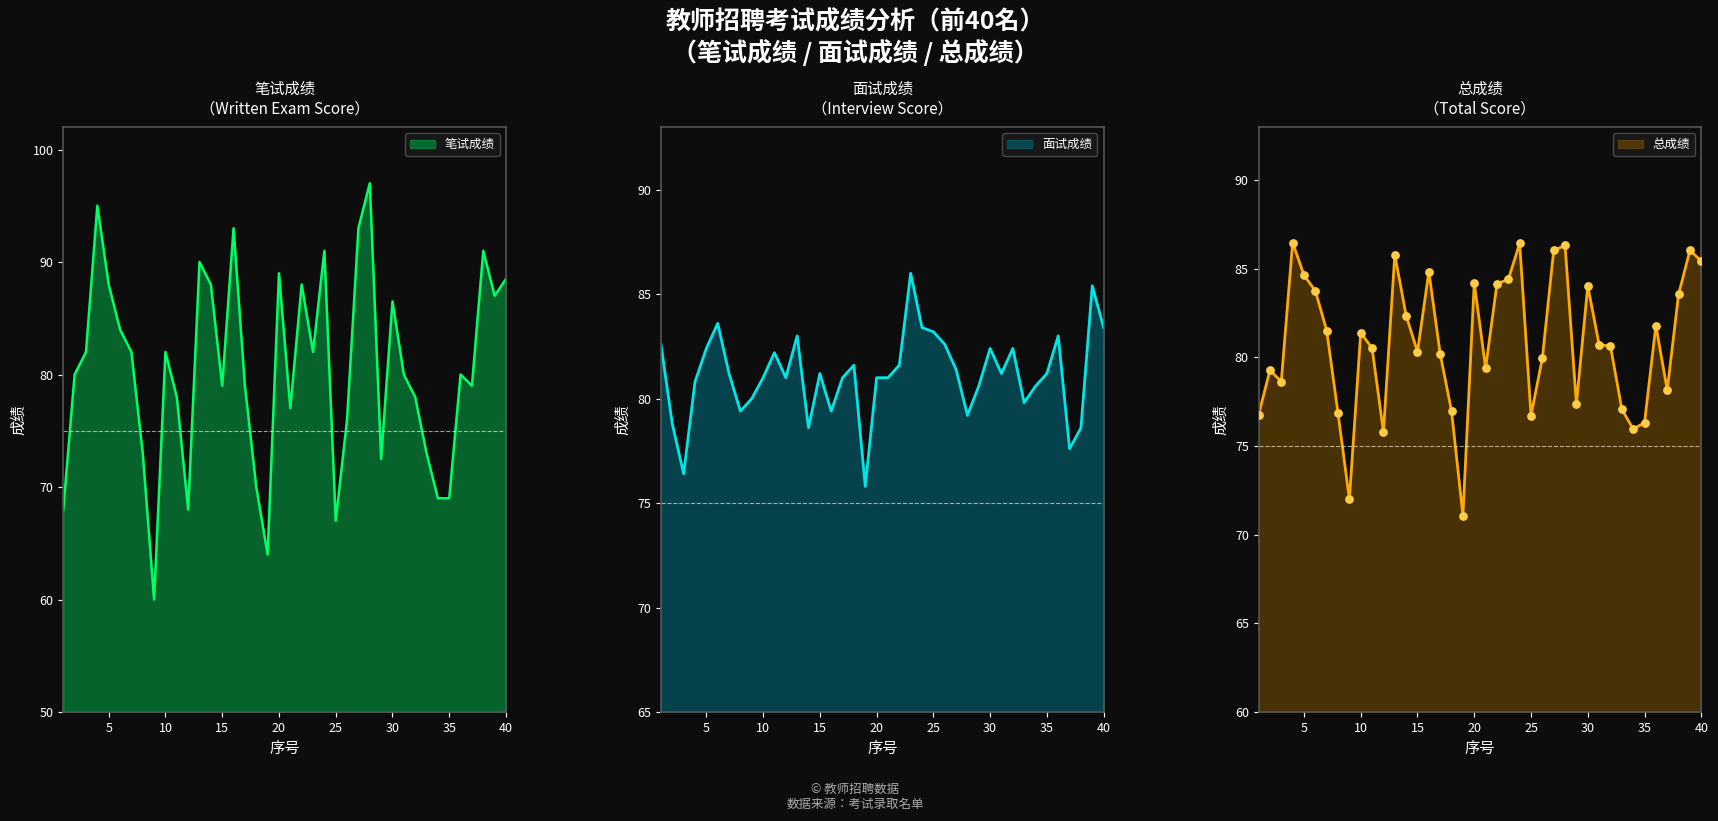

Which series reaches the maximum Y coordinate?

笔试成绩